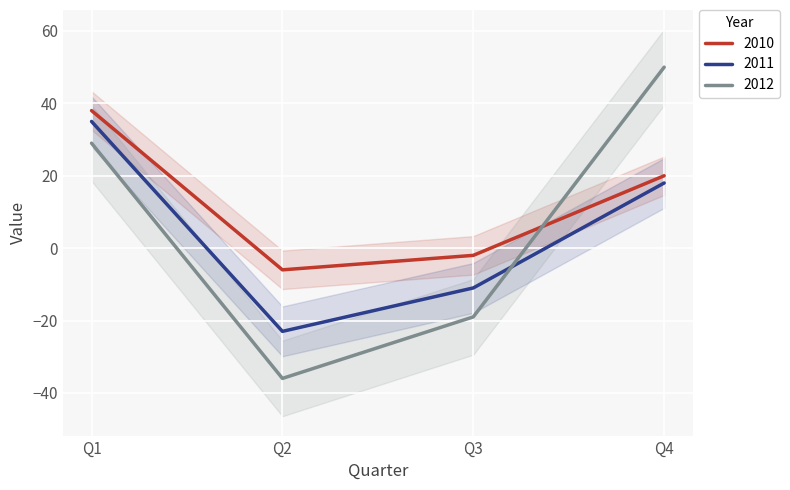

Which label corresponds to the largest value in the chart?

Q4